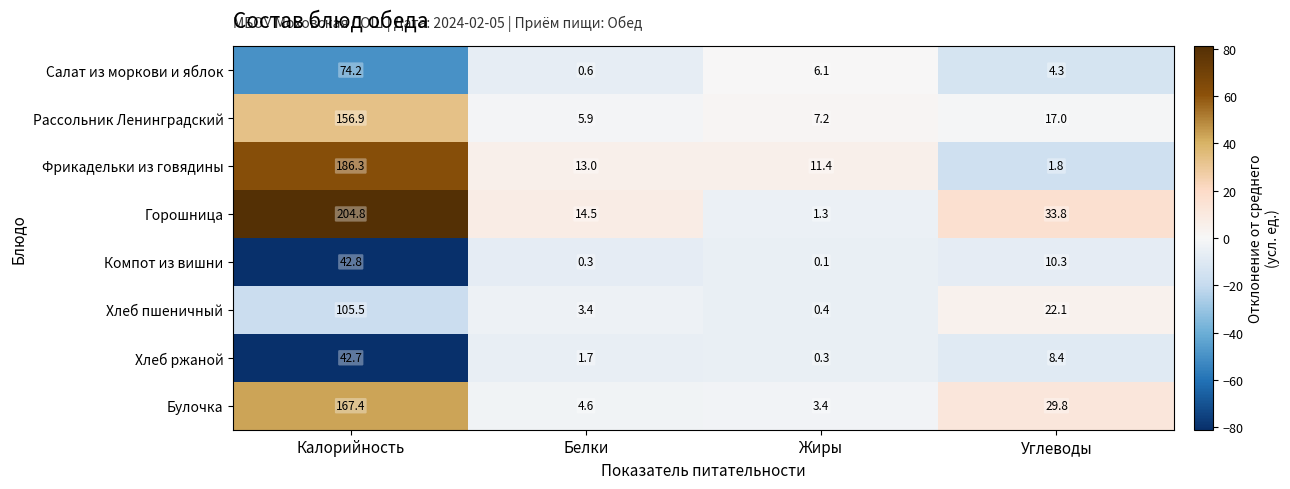

The value of Фрикадельки из говядины at Белки is 13.0. True or false?

True